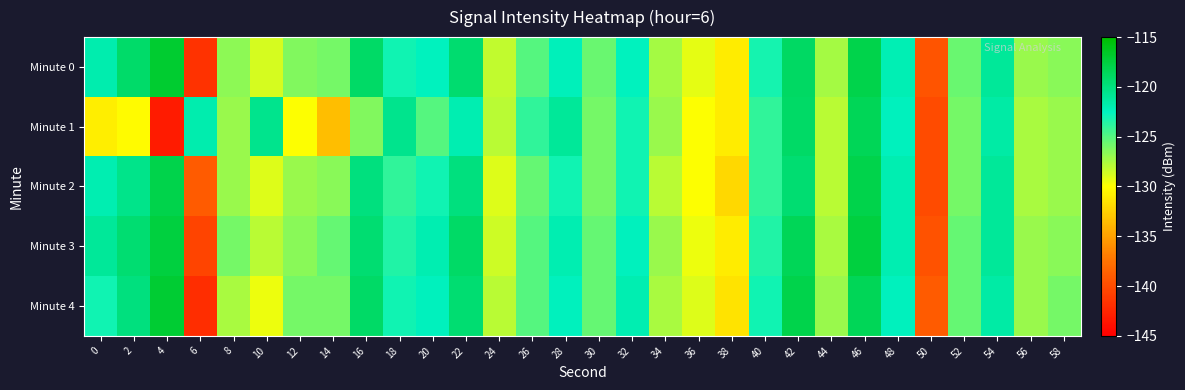

Which series changed the most between 4 and 44?

Minute 1